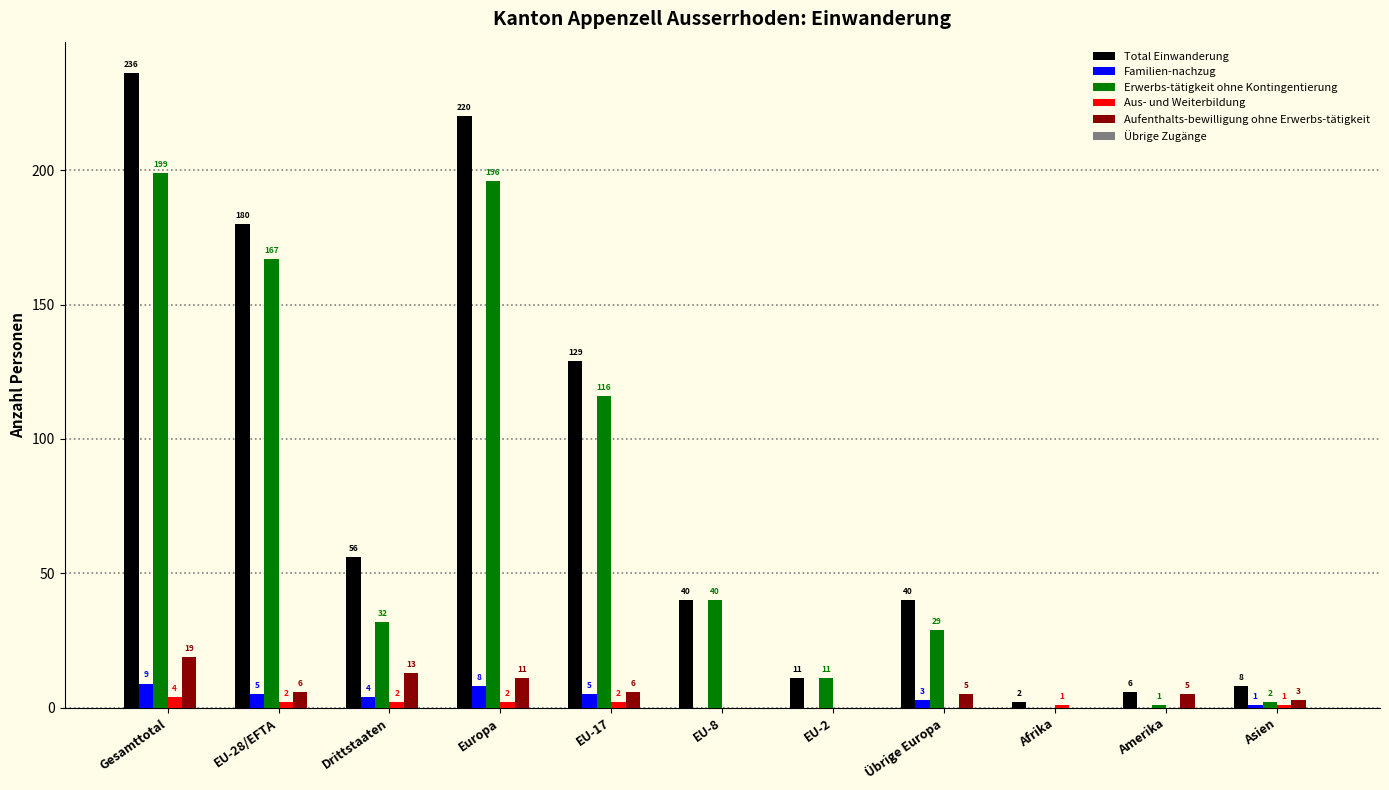

The value of Aufenthalts-bewilligung ohne Erwerbs-tätigkeit at Drittstaaten is 21. True or false?

False